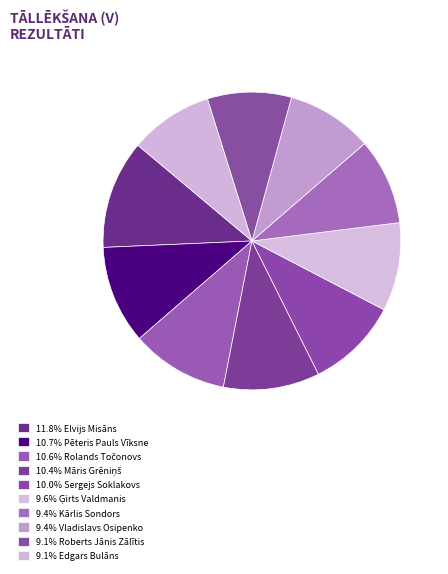

To the nearest percent, what is the difference between the largest and smallest slice percentages?

3%